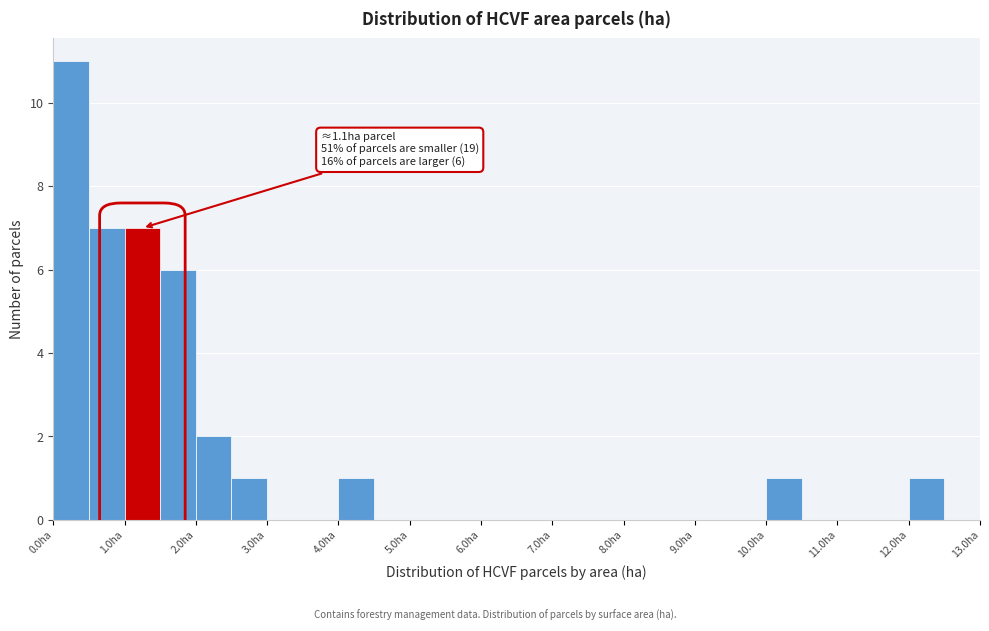

Which range on the x-axis has the tallest bar?

0.0 to 0.5